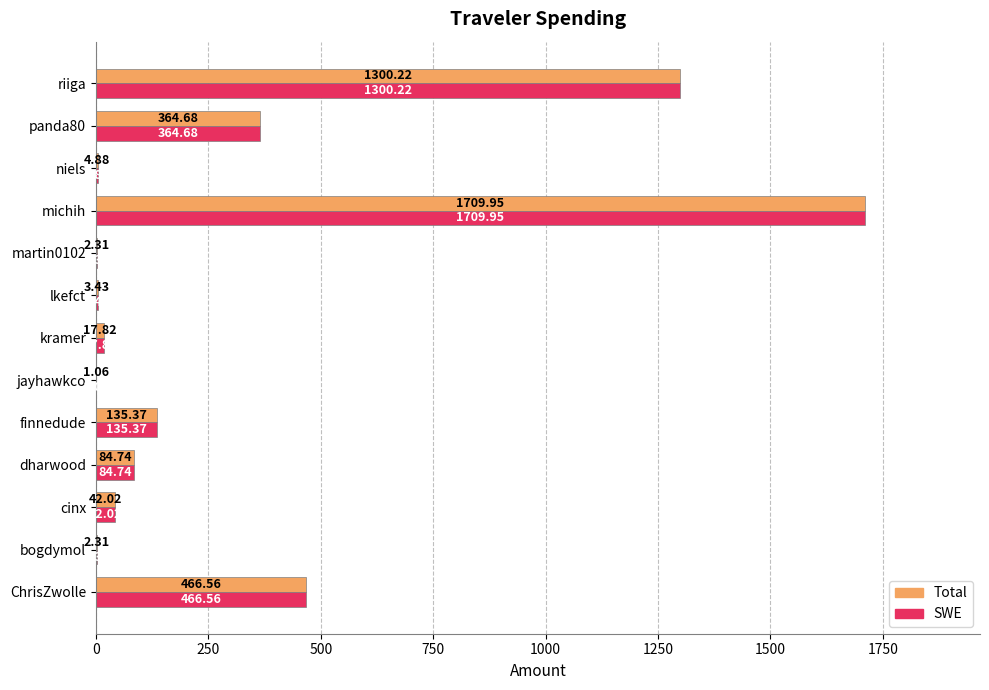

What is the sum of the Total values at lkefct and cinx?

45.5